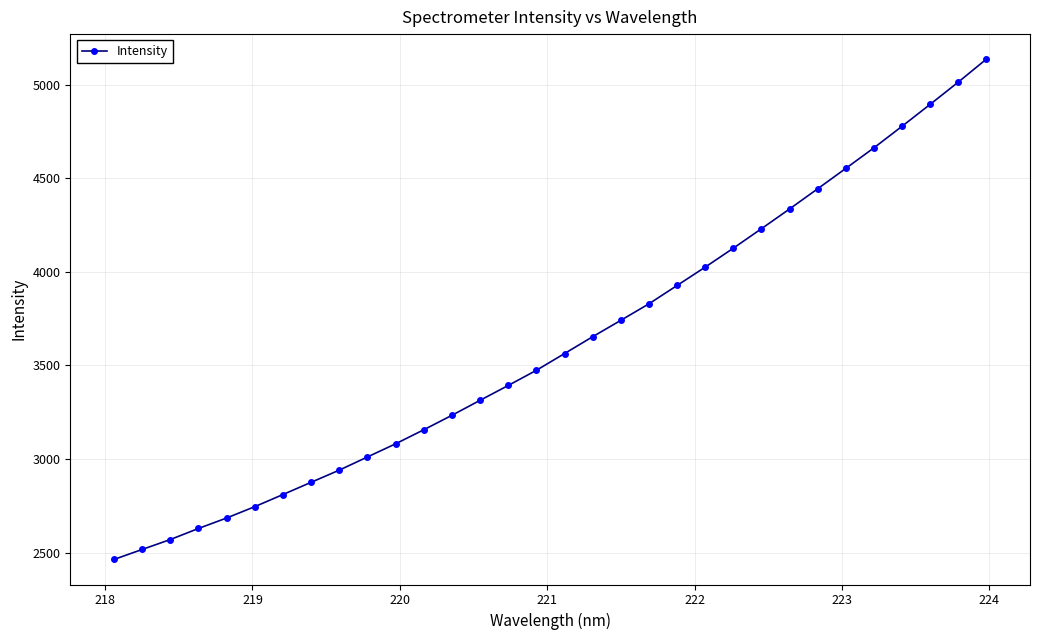

What is the minimum value shown in the chart?

2462.9